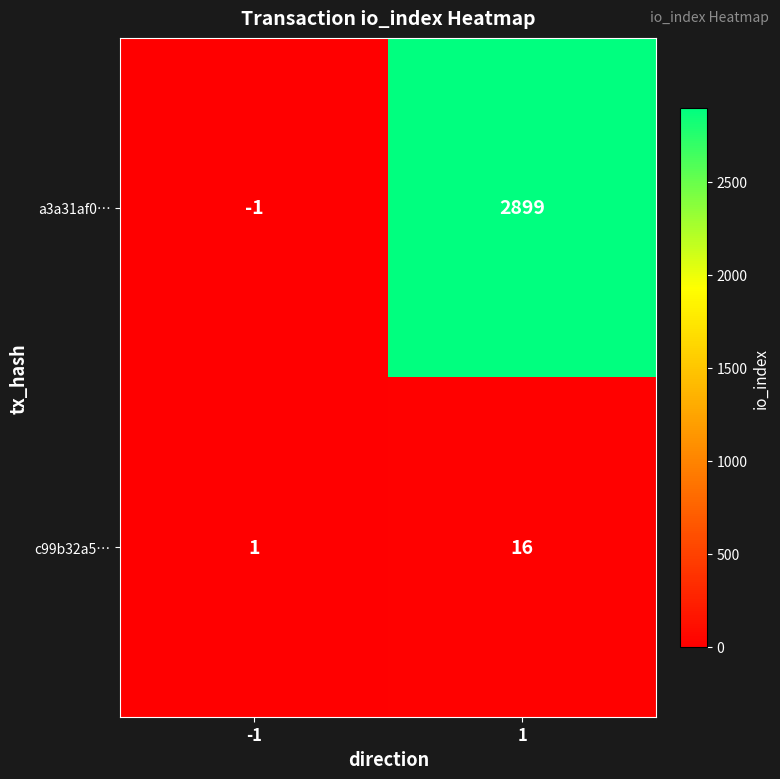

Reading right to left, list all the values displayed in this chart.

a3a31af0…: 2899	-1
c99b32a5…: 16	1